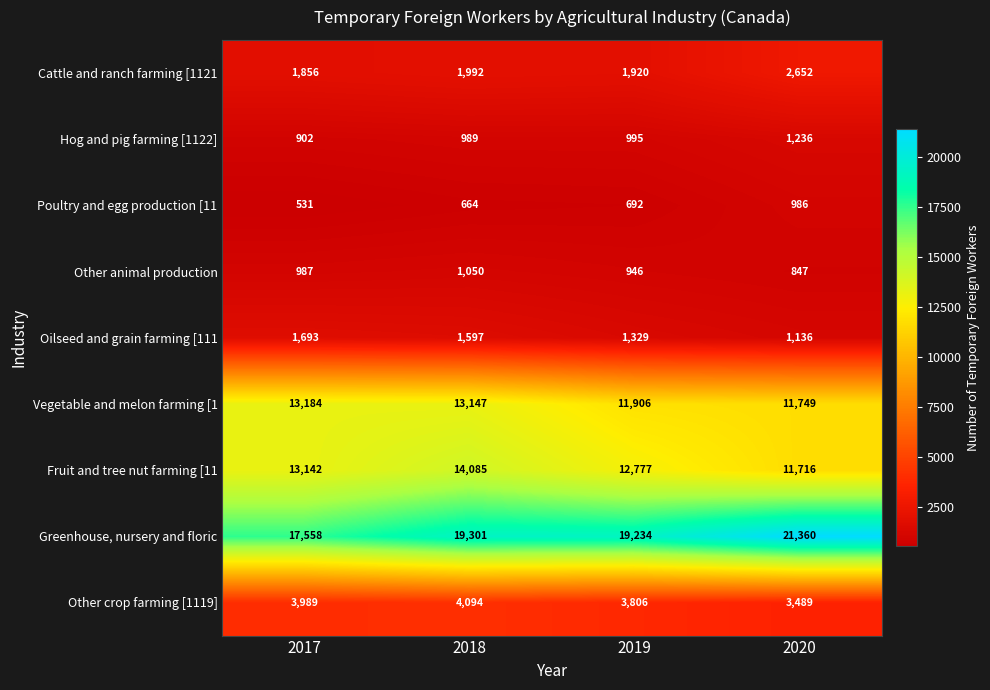

Which series has the largest range (max minus min)?

Greenhouse, nursery and floric